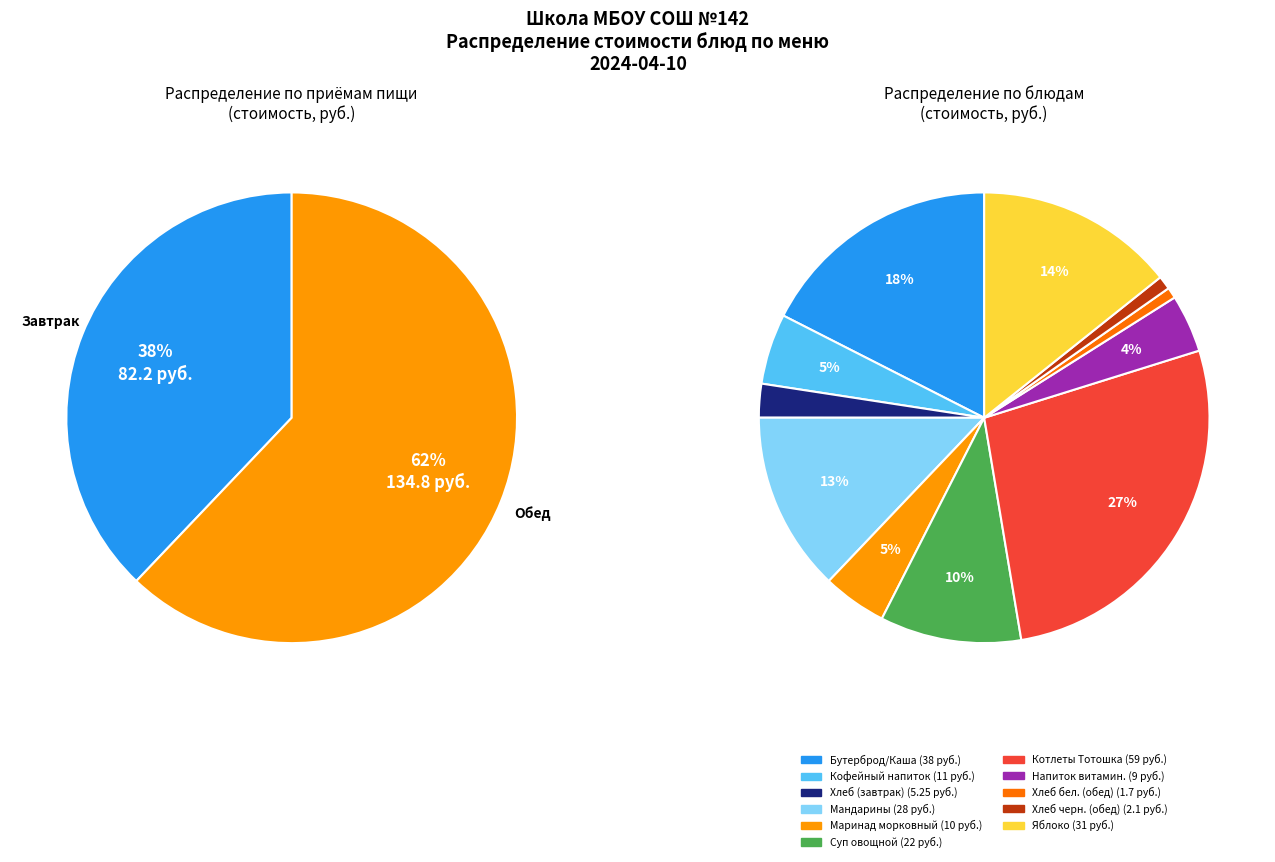

The Хлеб пшеничный/ржано-пшеничный slice represents 2% of the pie. True or false?

True